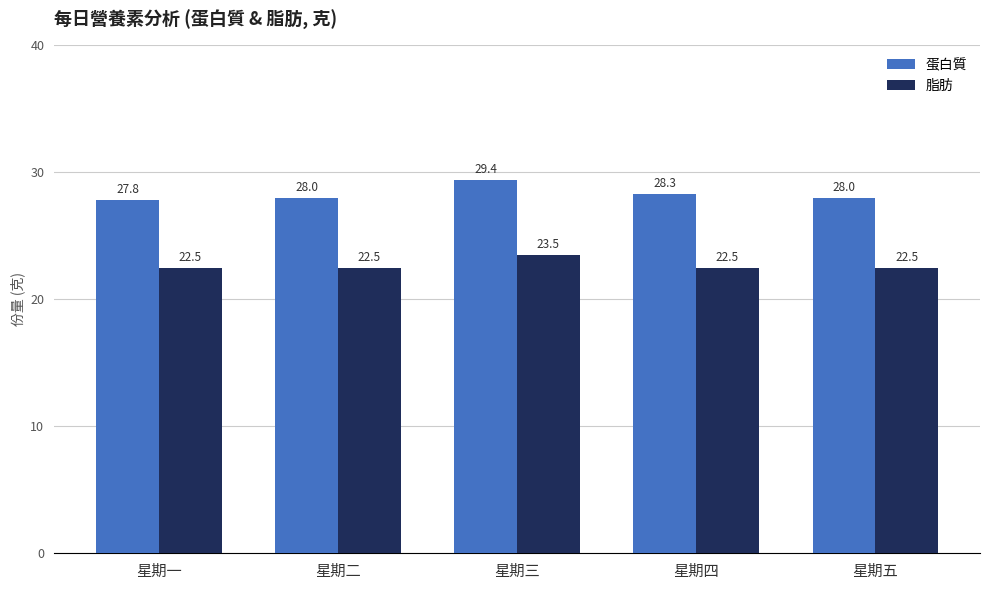

Does the chart contain stacked bars?

No